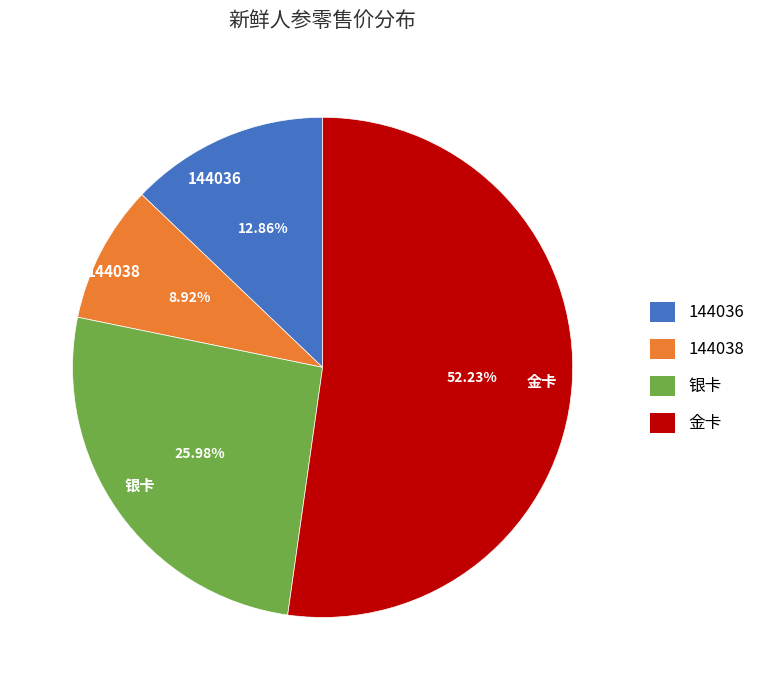

True or false: 144036 accounts for 20% of the total.

False